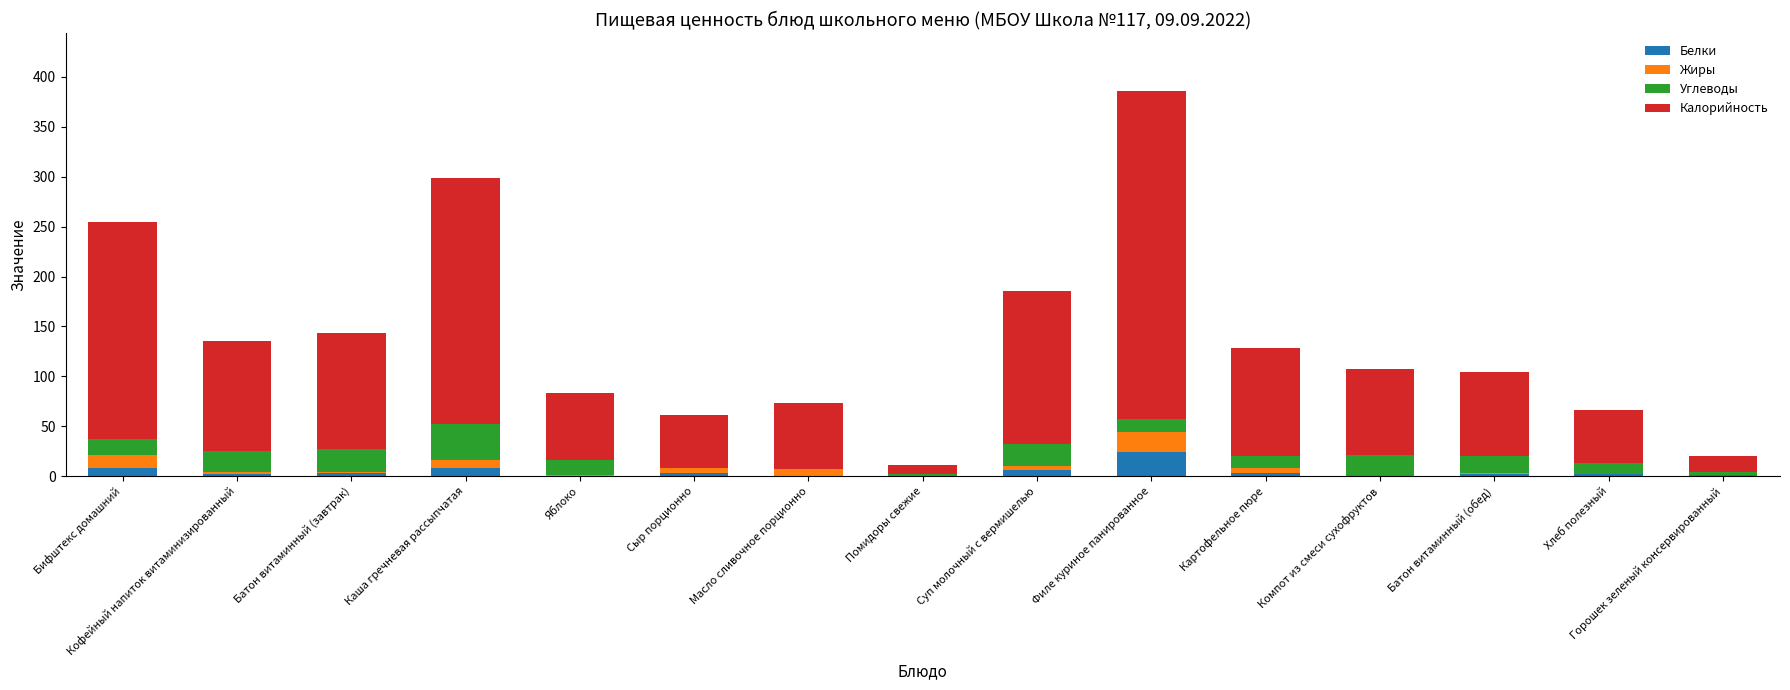

At which category is the sum across all series the highest?

Филе куриное панированное